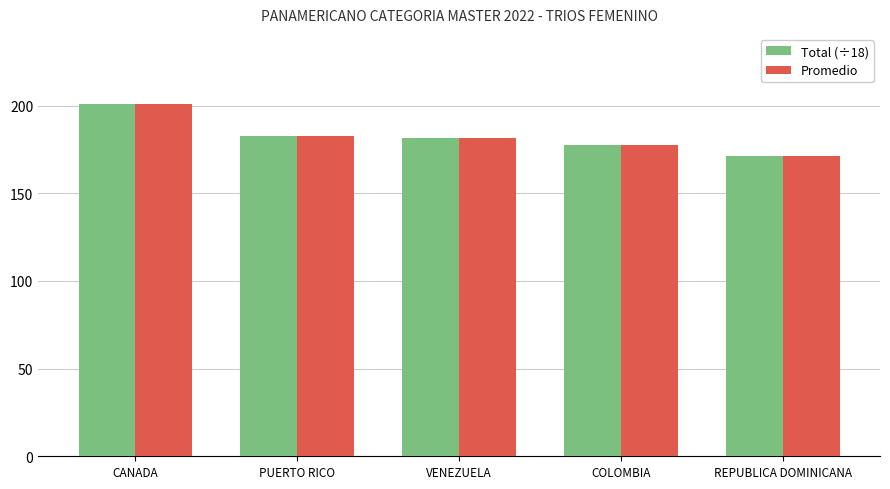

At which category does the chart reach its minimum across all series?

REPUBLICA DOMINICANA